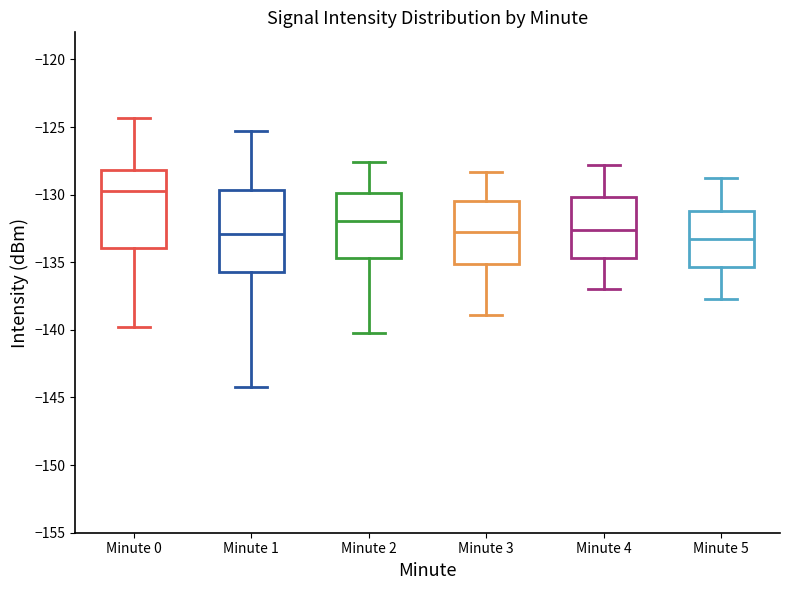

Reading left to right, transcribe this box plot: for each box, give where its median line is, the range the box spans, and where its two whiskers end, as read against the y-axis. The values are not printed on the chart, so give them approximately, as read against the axis.

Minute 0: median -129.5, box -134.0 to -128.0, whiskers -140.0 to -124.5
Minute 1: median -133.0, box -135.5 to -129.5, whiskers -144.0 to -125.5
Minute 2: median -132.0, box -134.5 to -130.0, whiskers -140.0 to -127.5
Minute 3: median -132.5, box -135.0 to -130.5, whiskers -139.0 to -128.5
Minute 4: median -132.5, box -134.5 to -130.0, whiskers -137.0 to -128.0
Minute 5: median -133.0, box -135.5 to -131.0, whiskers -137.5 to -129.0